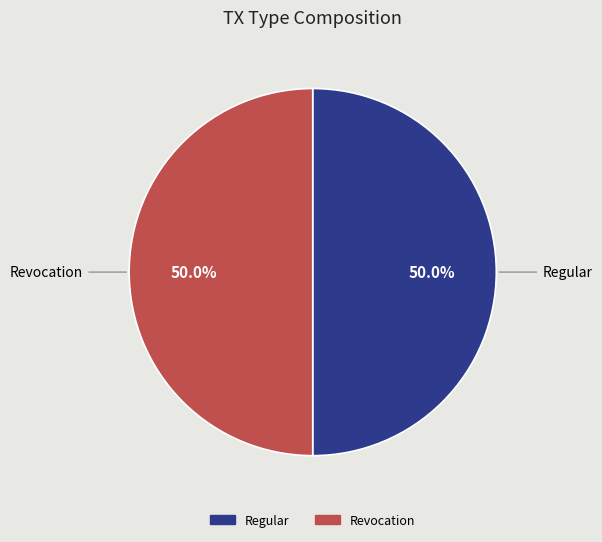

How many segments does this pie chart have?

2